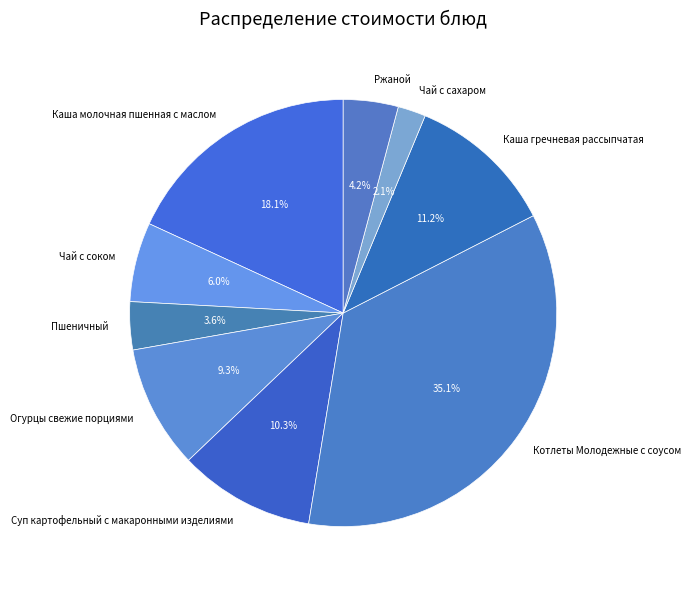

To the nearest percent, what is the difference between the Огурцы свежие порциями and Каша гречневая рассыпчатая slice percentages?

2%